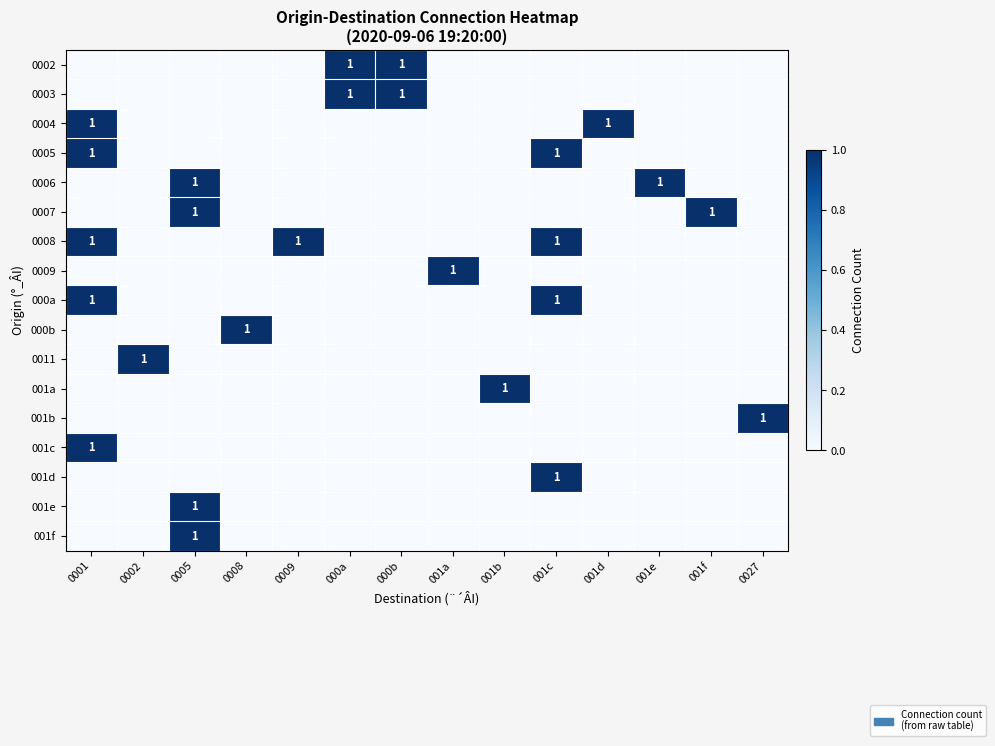

The value of 0007 at 001f is 2. True or false?

False